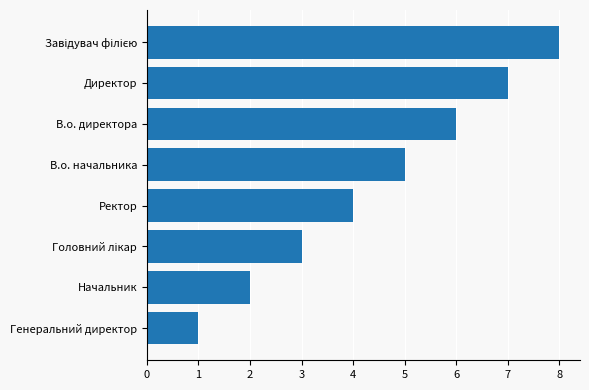

The chart shows a value of 4 at Директор. True or false?

False